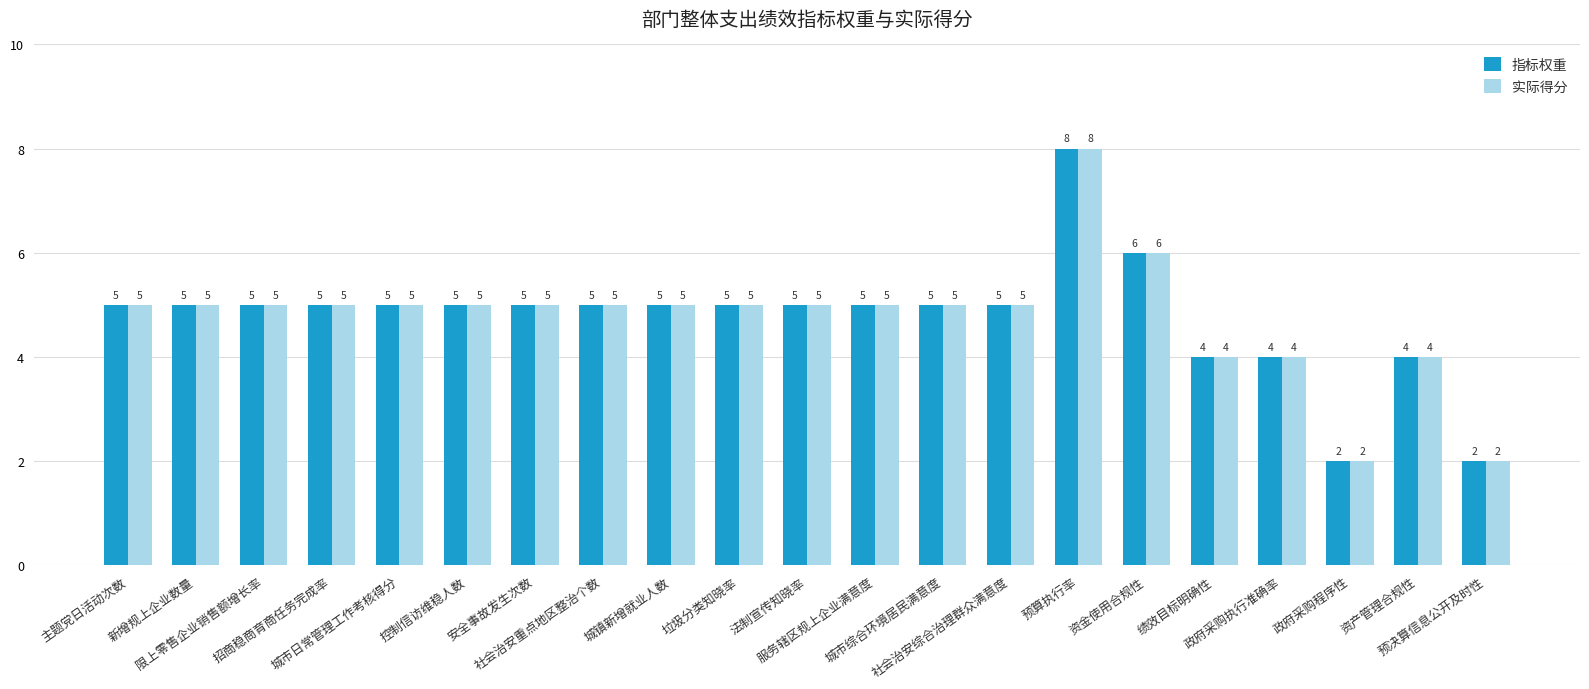

What is the sum of the 实际得分 values at 招商稳商育商任务完成率 and 控制信访维稳人数?

10